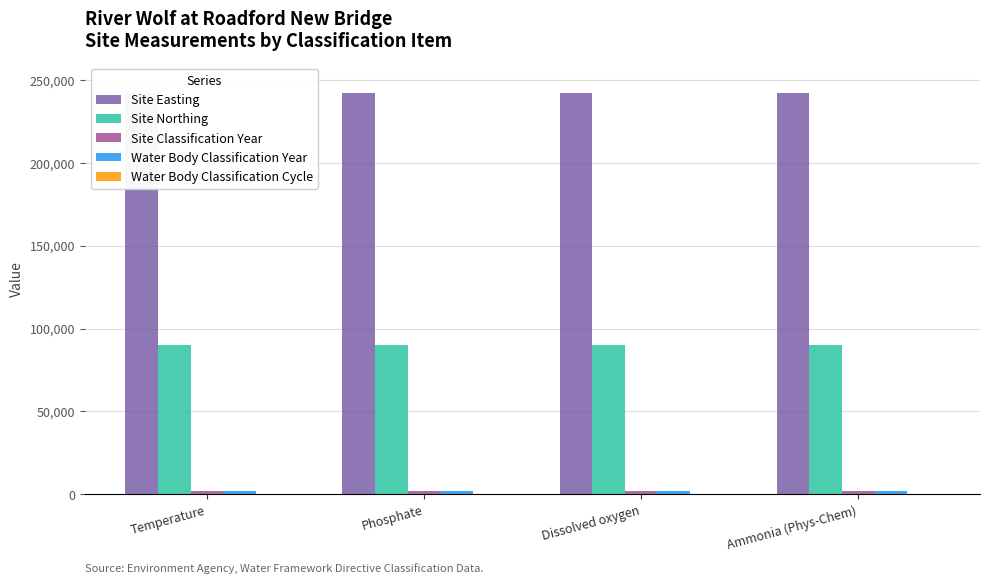

How many categories are shown in the chart?

4